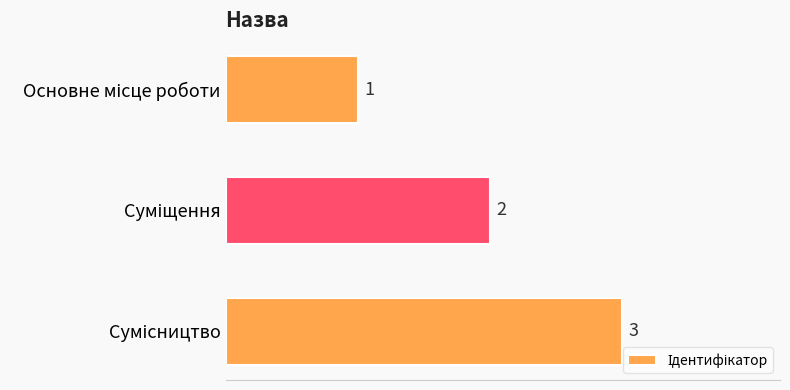

What is the smallest value displayed?

1